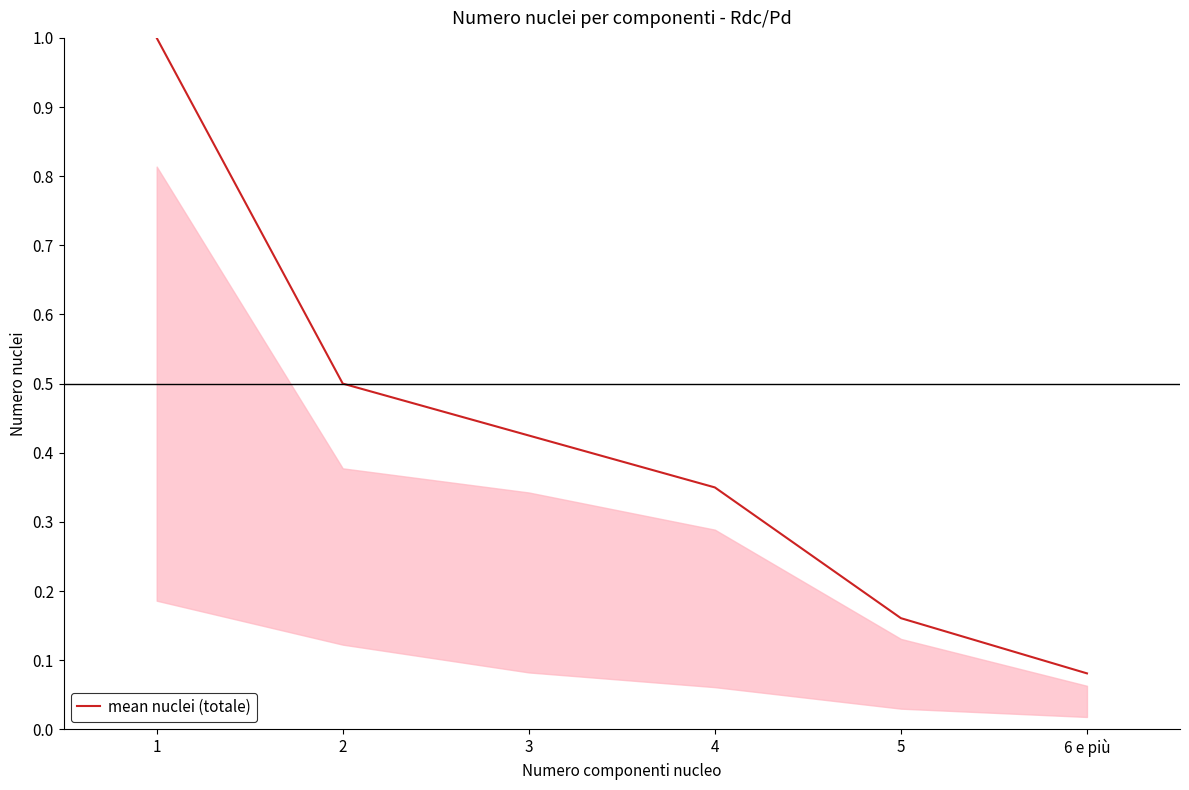

At which category does the chart reach its minimum across all series?

6 e più